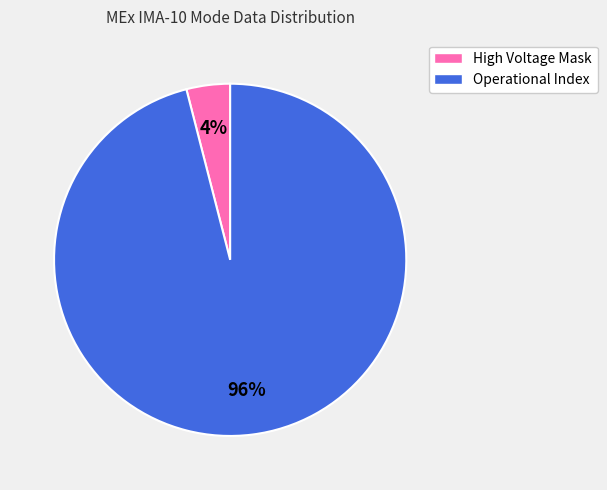

To the nearest percent, what is the difference between the largest and smallest slice percentages?

92%